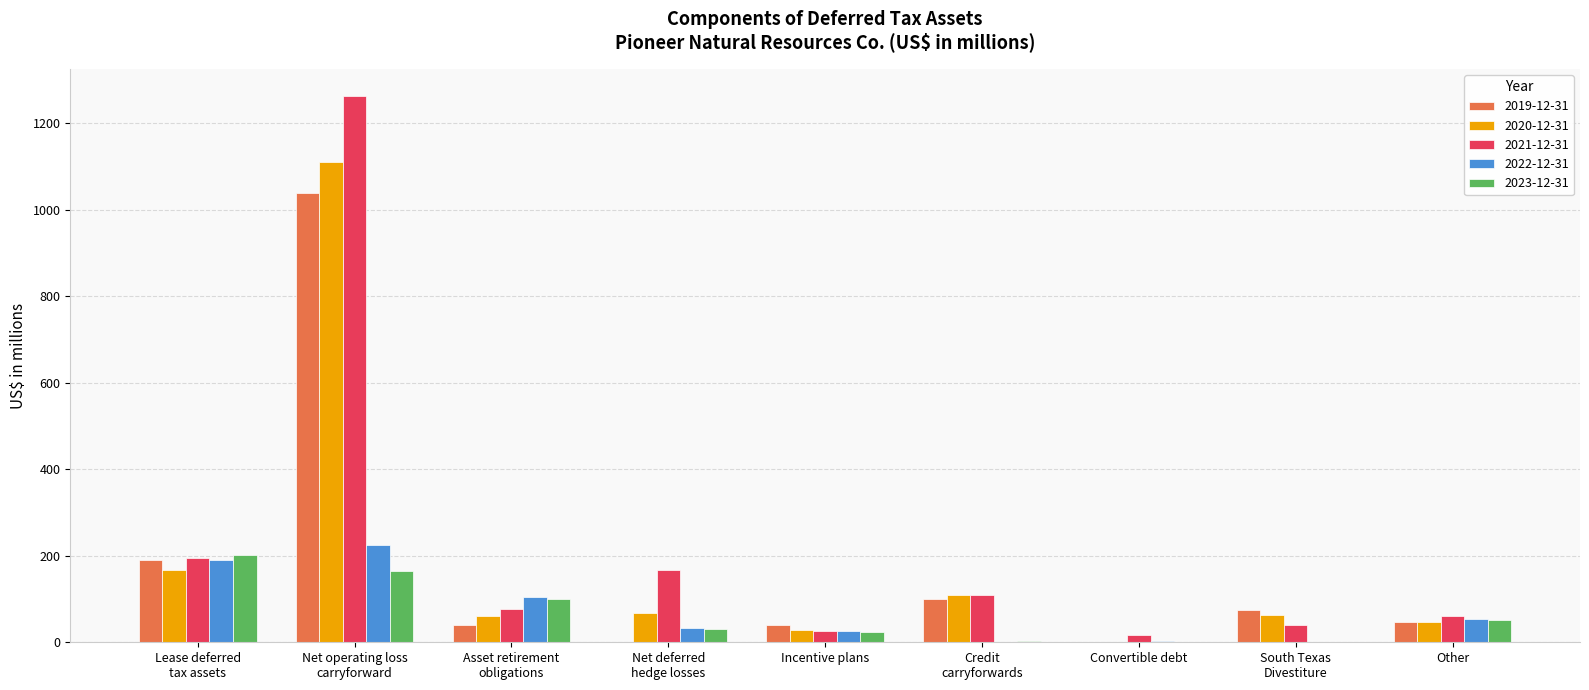

What is the highest value of the 2022-12-31 series?

225